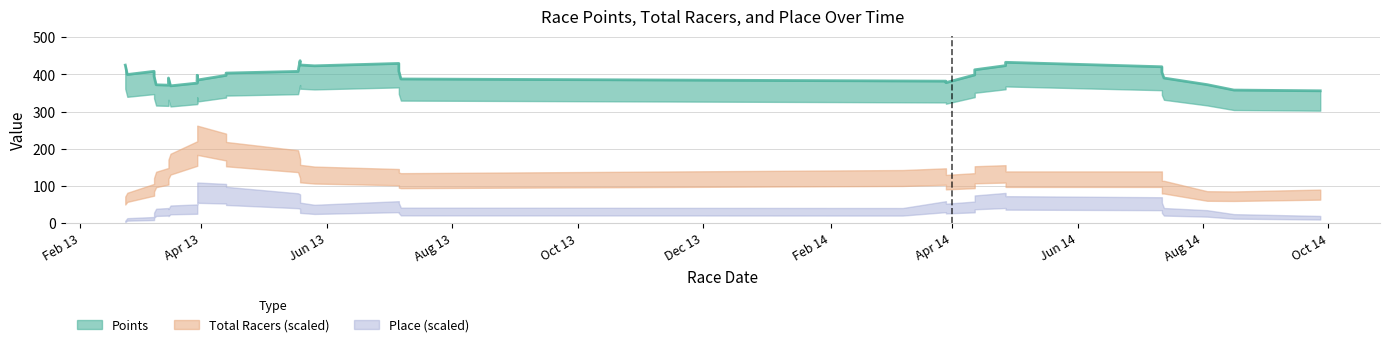

Reading right to left, transcribe all the data shown in this chart.

Points: 33=319.0	32=370.0	31=379.0	30=364.1	29=430.9	28=408.0	27=446.6	26=453.8	25=424.0	24=386.3	23=349.3	22=377.9	21=352.0	20=388.6	19=378.9	18=444.5	17=453.2	16=436.7	15=338.8	14=483.1	13=412.3	12=400.1	11=430.6	10=381.4	9=337.1	8=420.4	7=419.2	6=325.8	5=344.0	4=323.9	3=442.9	2=424.5	1=440.0	0=410.9
Total Racers: 33=14.0	32=35.0	31=9.0	30=15.0	29=19.0	28=44.0	27=35.0	26=36.0	25=15.0	24=37.0	23=31.0	22=15.0	21=41.0	20=32.0	19=32.0	18=34.0	17=41.0	16=49.0	15=42.0	14=17.0	13=41.0	12=37.0	11=65.0	10=65.0	9=60.0	8=48.0	7=34.0	6=29.0	5=29.0	4=24.0	3=43.0	2=23.0	1=11.0	0=12.0
Place: 33=4.0	32=5.0	31=3.0	30=8.0	29=16.0	28=10.0	27=20.0	26=18.0	25=11.0	24=25.0	23=12.0	22=3.0	21=3.0	20=6.0	19=4.0	18=18.0	17=17.0	16=27.0	15=19.0	14=16.0	13=8.0	12=12.0	11=35.0	10=16.0	9=16.0	8=4.0	7=3.0	6=13.0	5=13.0	4=7.0	3=6.0	2=1.0	1=2.0	0=1.0